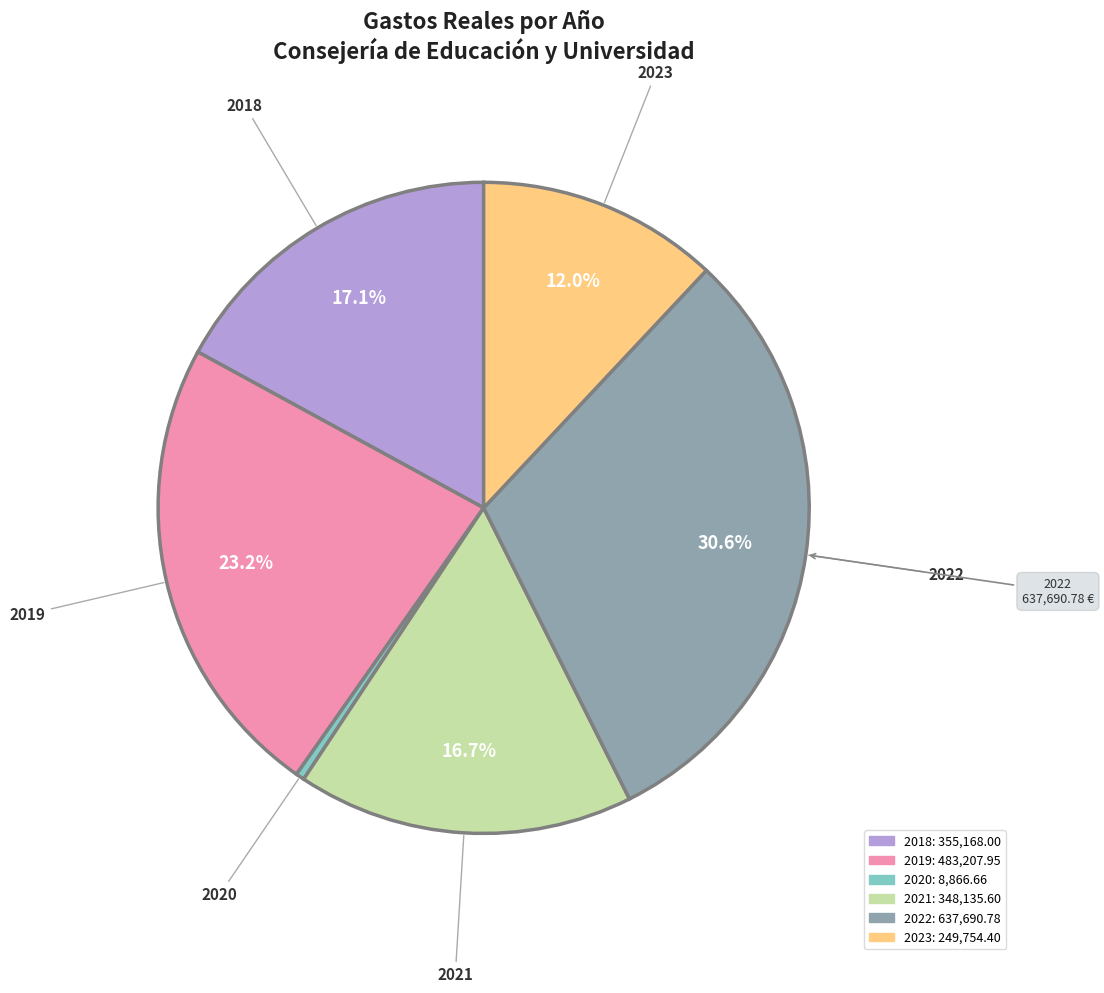

To the nearest percent, what percentage of the pie is 2023?

12%